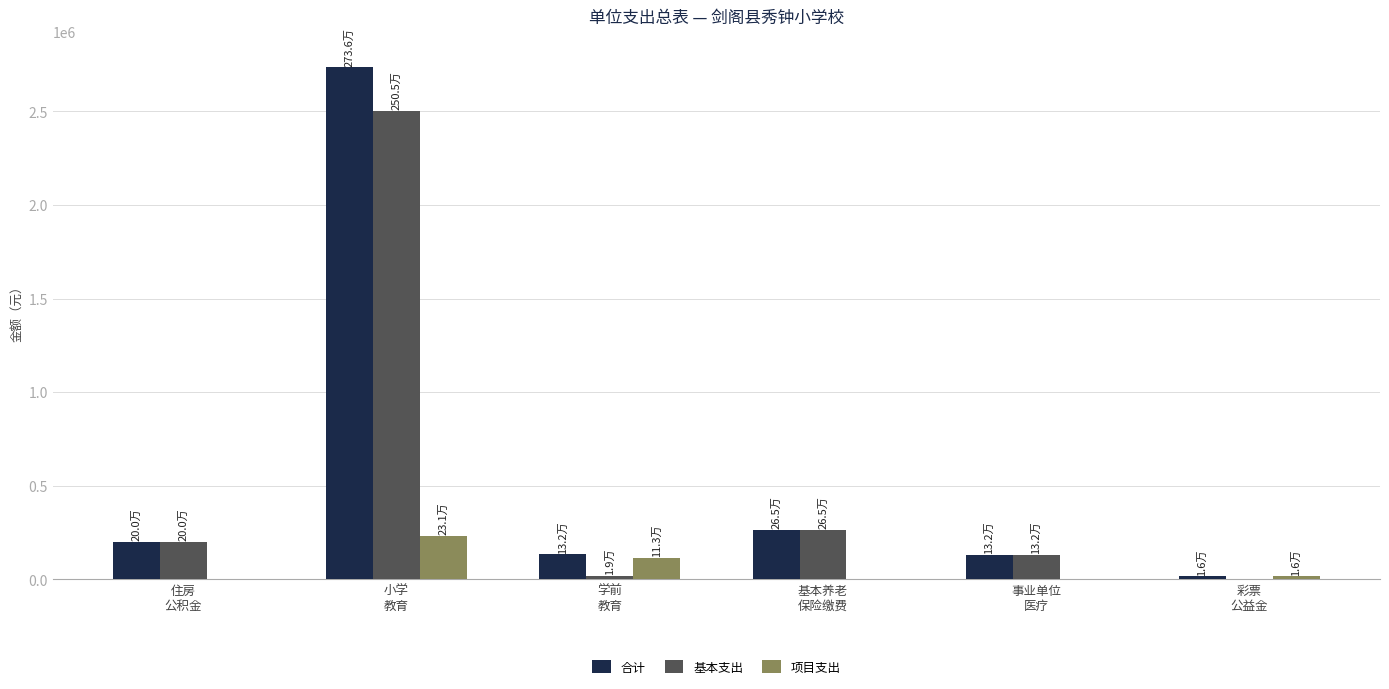

How many groups of bars are there?

6